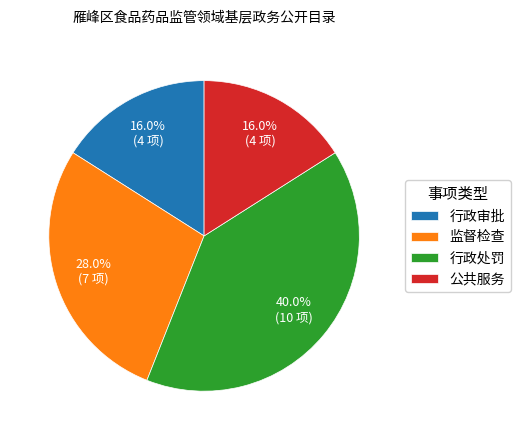

What percentage do 监督检查 and 行政处罚 together represent?

68.0%